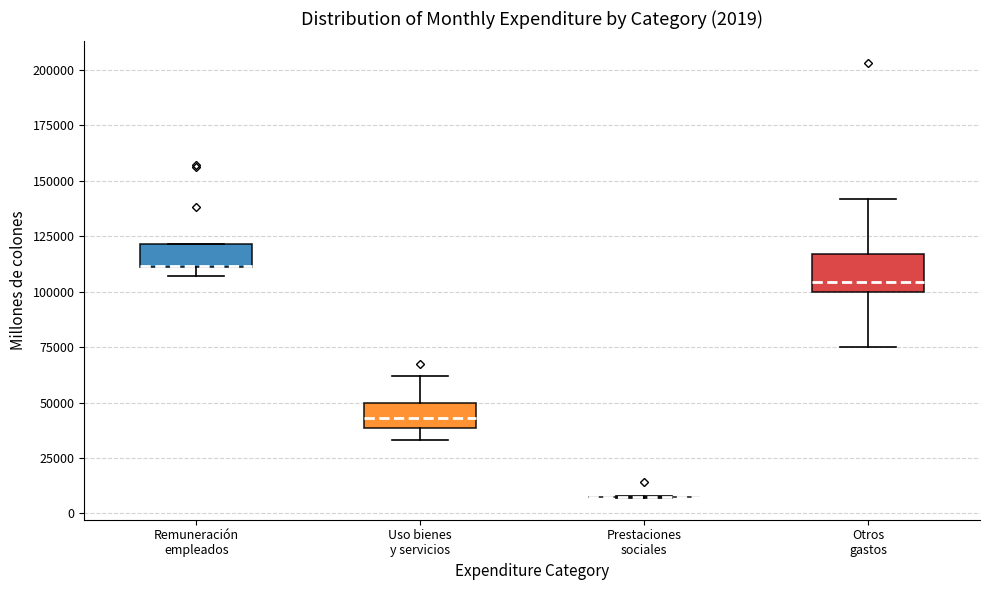

Comparing the boxes themselves (not the whiskers), which one is the tallest?

Otros gastos